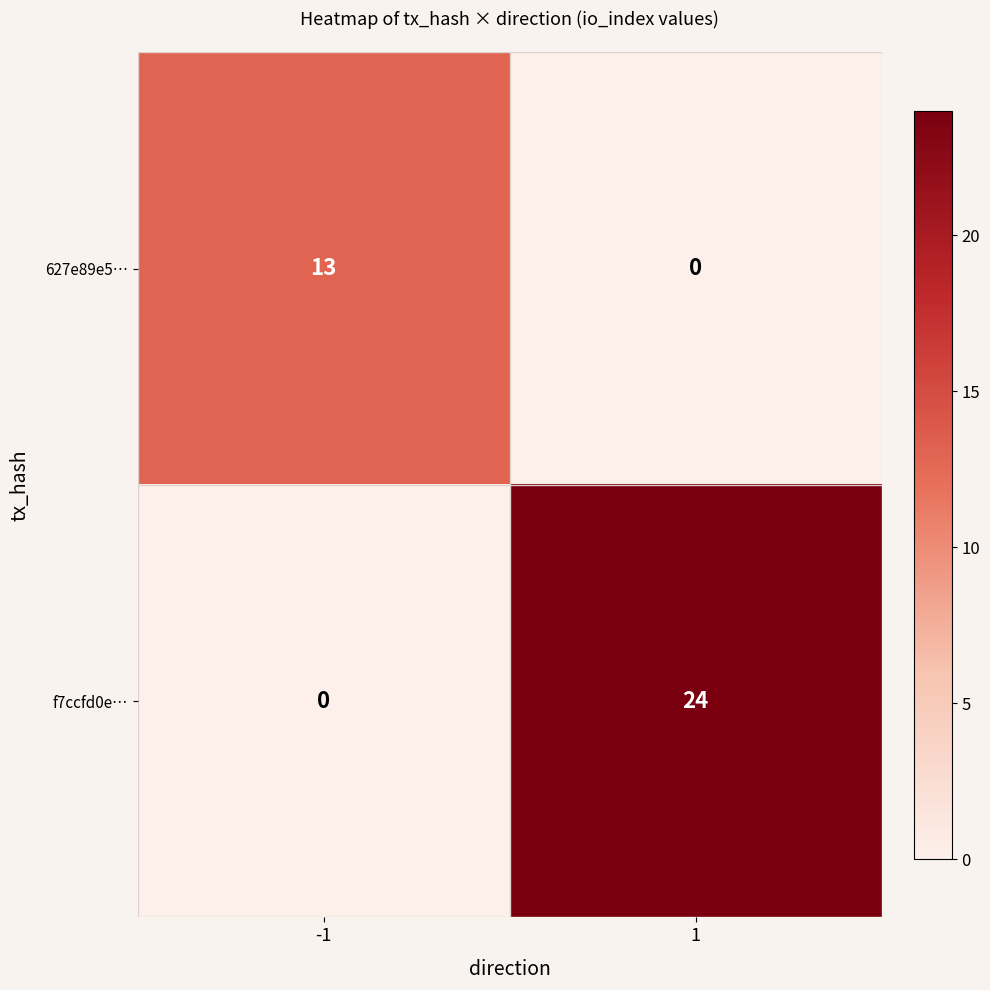

Reading left to right, extract all data points from this chart.

627e89e5…: 13	0
f7ccfd0e…: 0	24